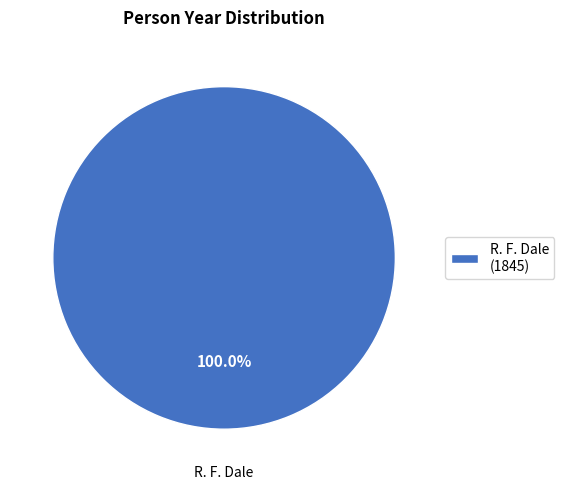

Which category accounts for the majority?

R. F. Dale